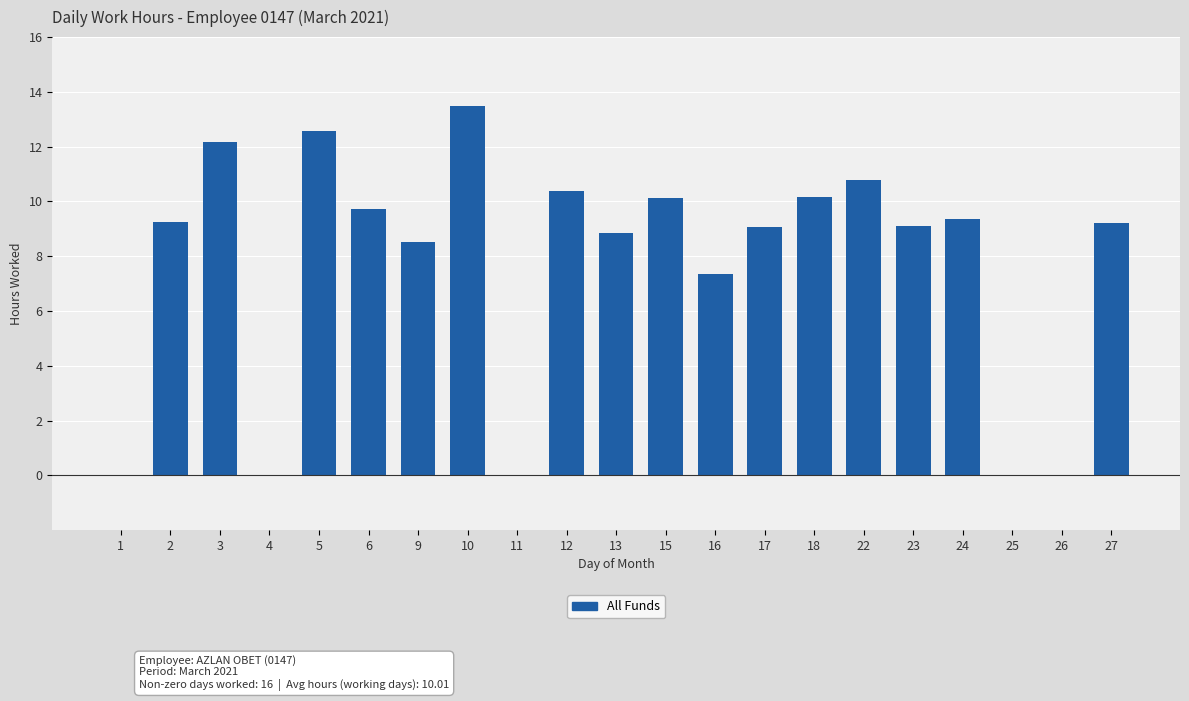

What is the approximate value at 23?

9.1